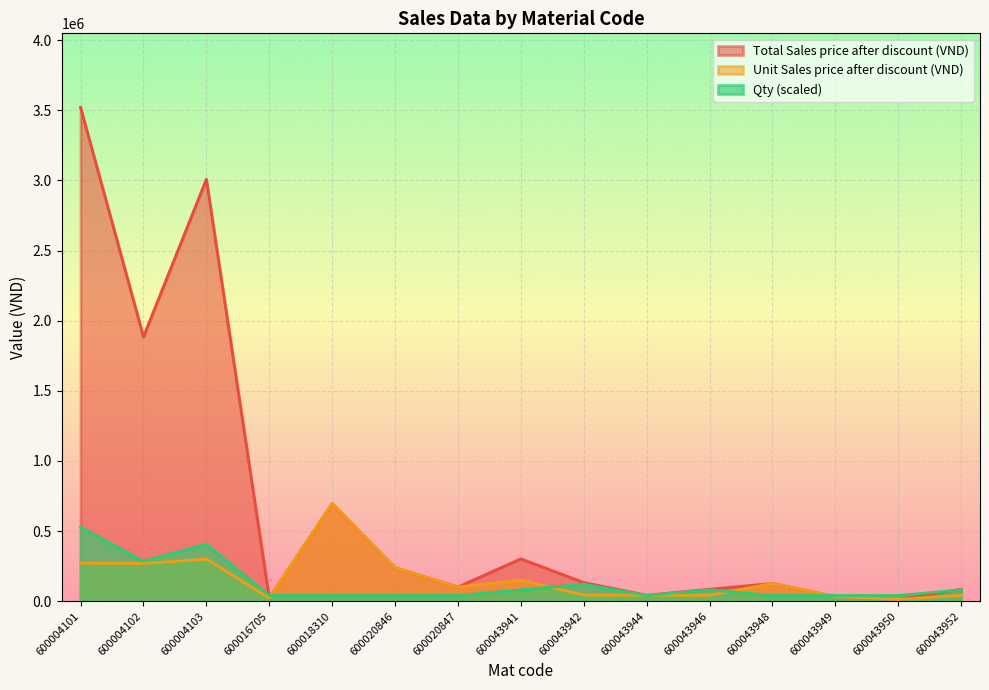

Is it true that Qty equals 923960.2 at 600004101?

False